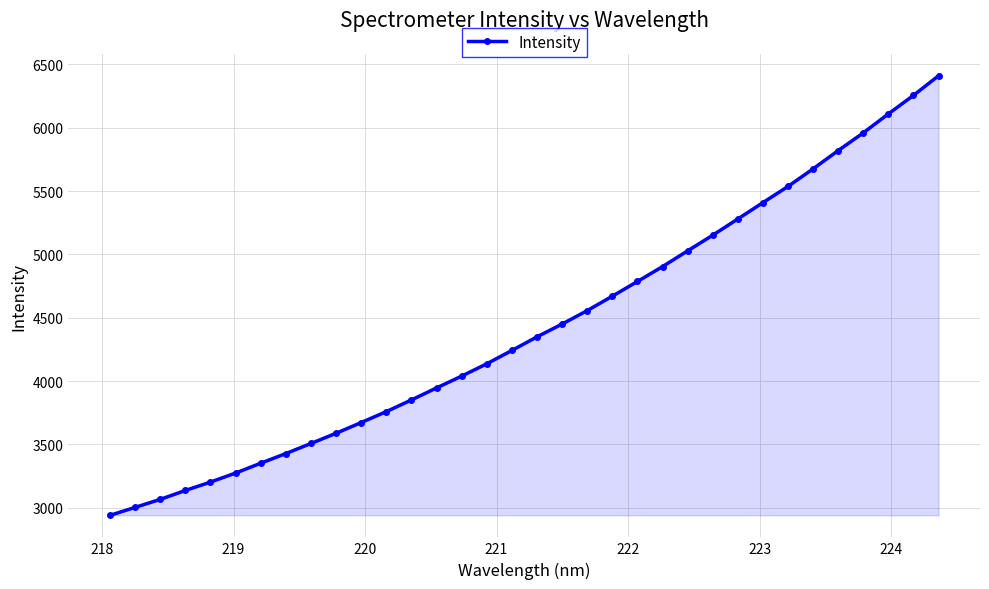

How many data points are less than 4349?

17